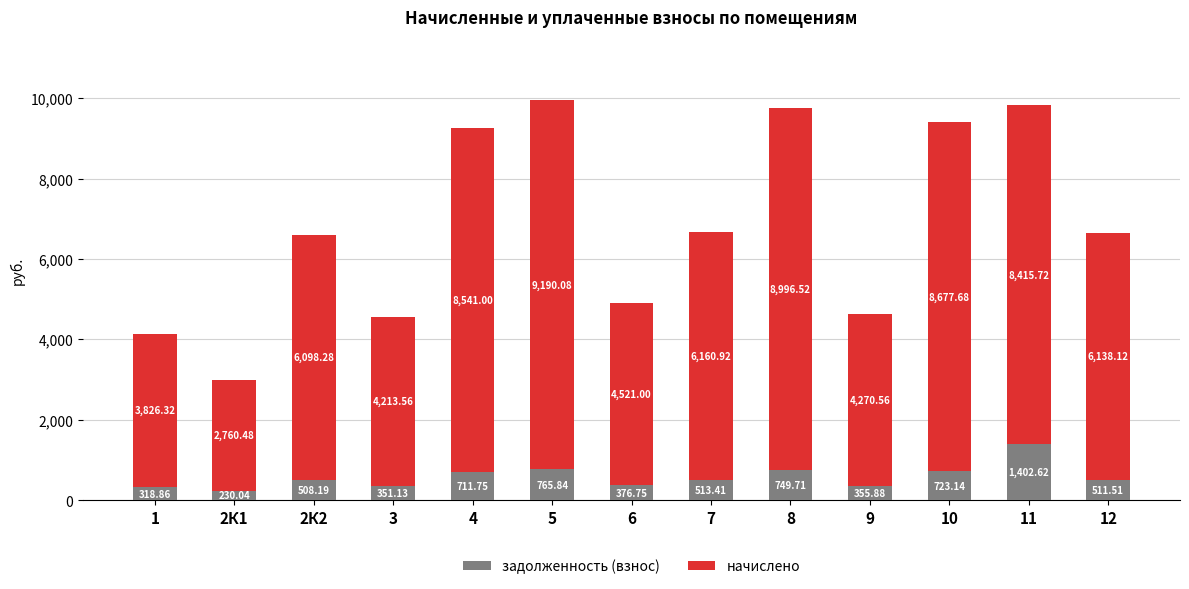

What is the difference between the maximum and minimum values in the задолженность (взнос) series?

1172.6